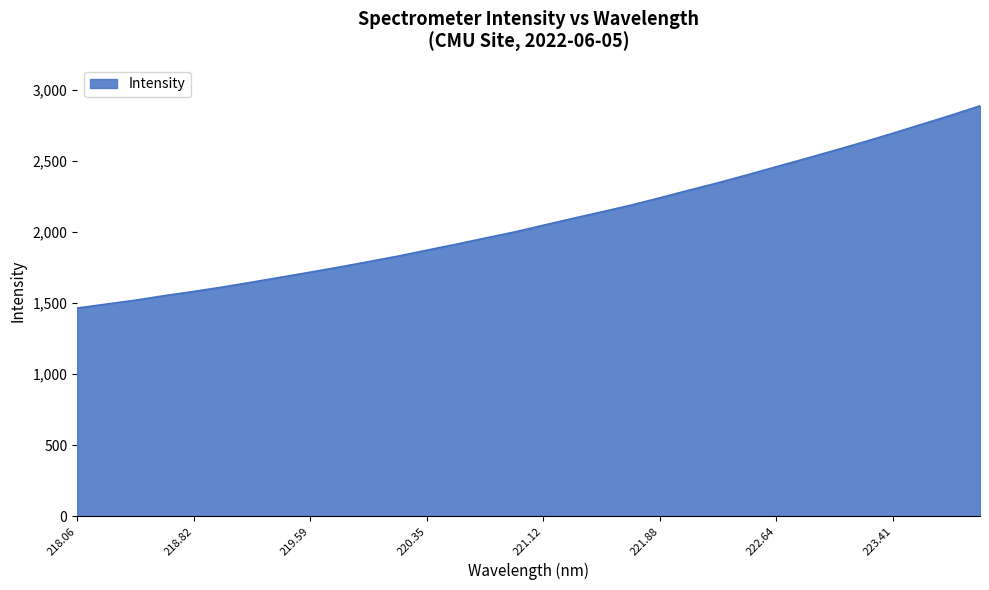

What is the maximum value shown in the chart?

2885.6